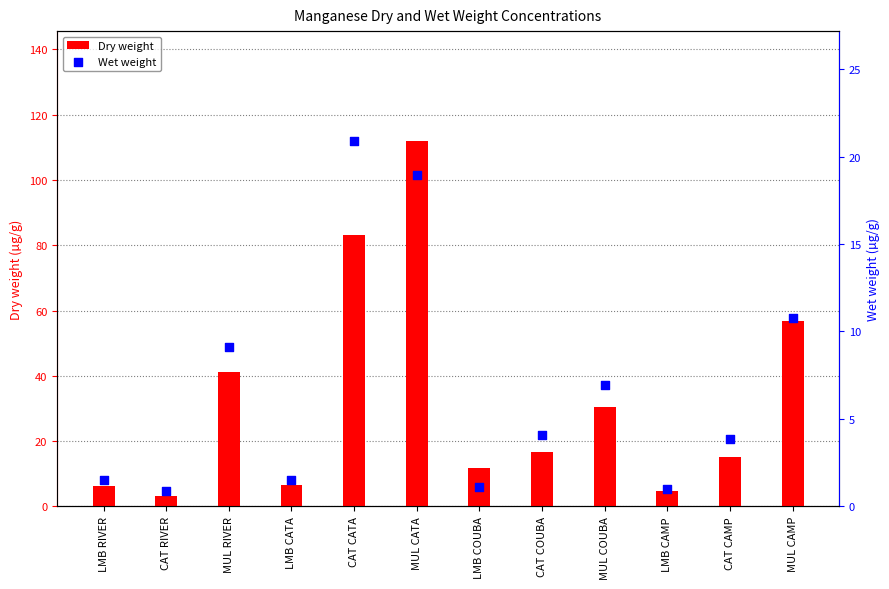

At which category is the sum across all series the highest?

MUL CATA